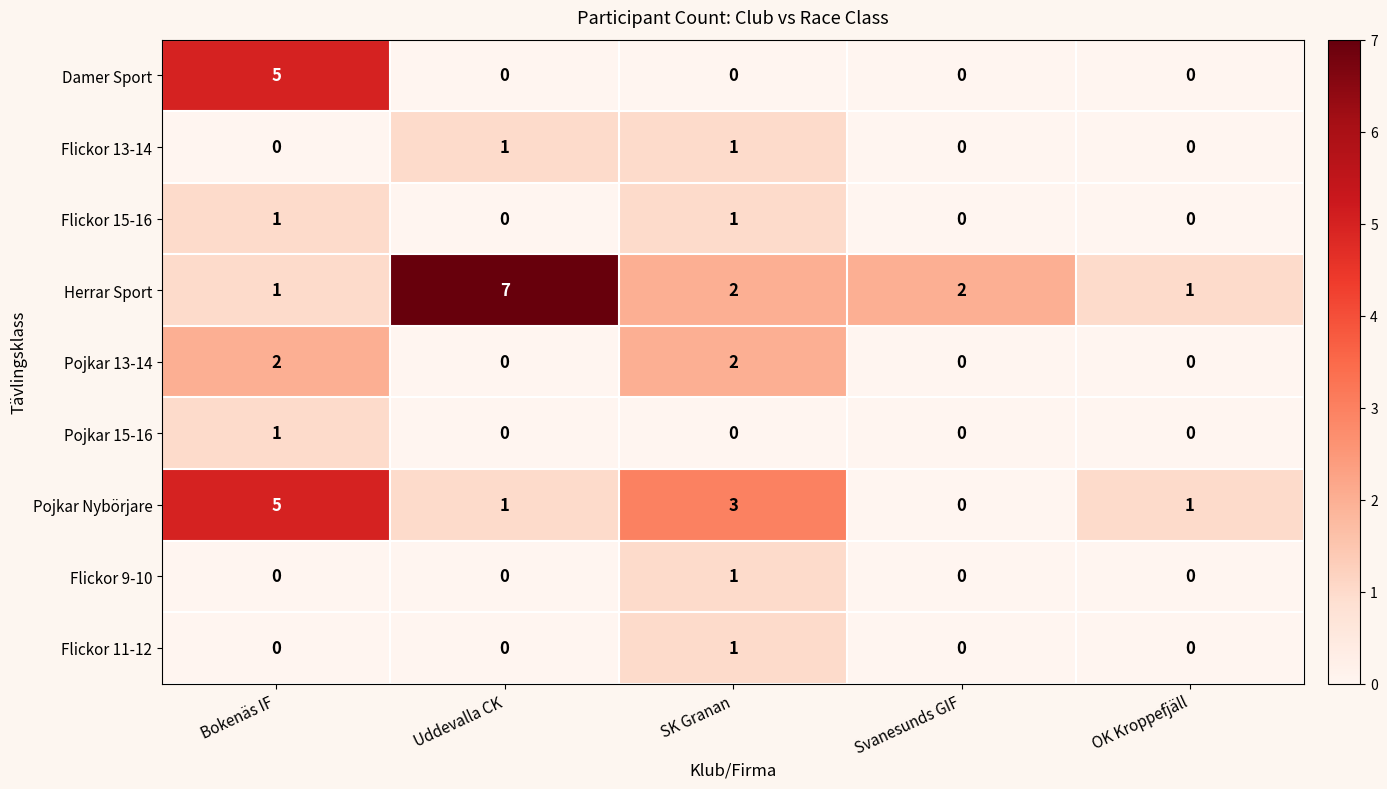

What is the total value across all series at Uddevalla CK?

9